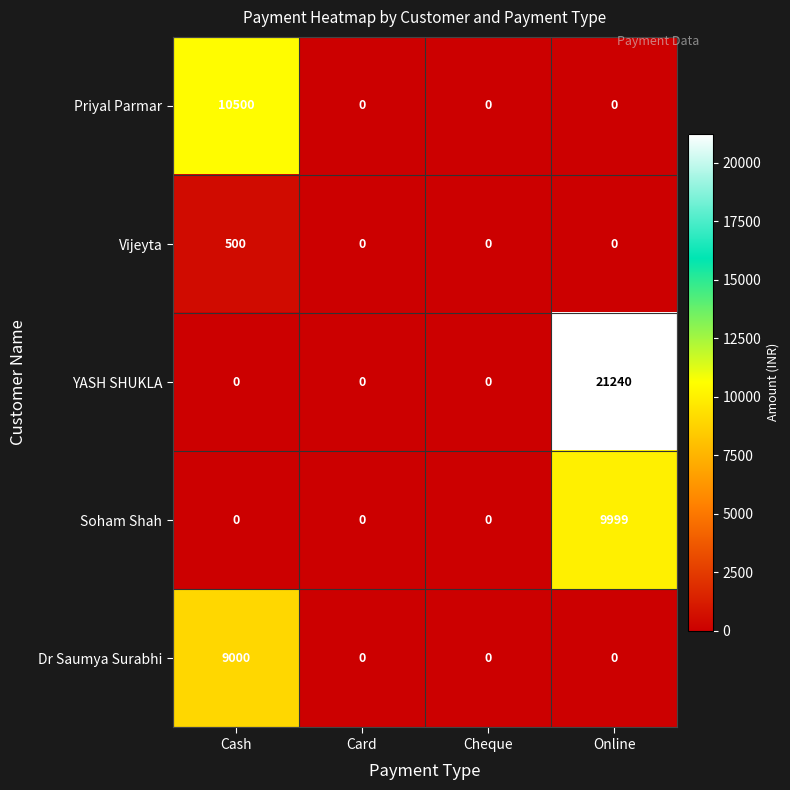

Which series changed the most between Cheque and Online?

YASH SHUKLA